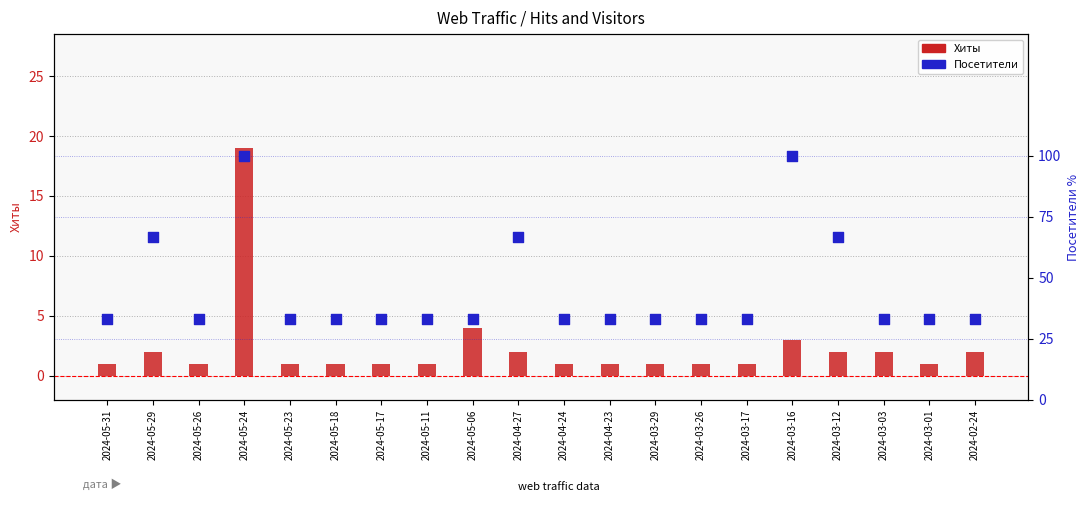

At which category is the sum across all series the highest?

2024-05-24